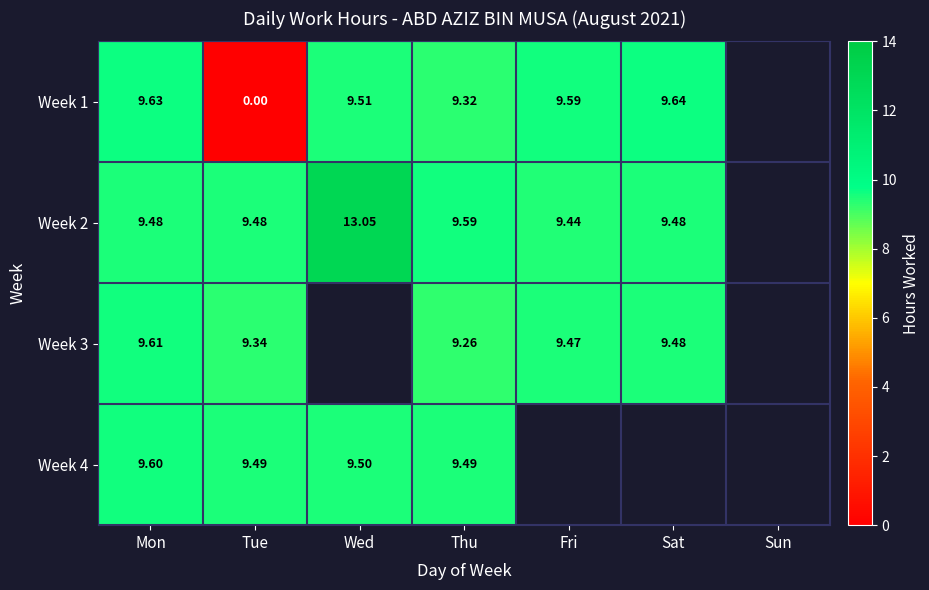

At which category is the sum across all series the highest?

Mon